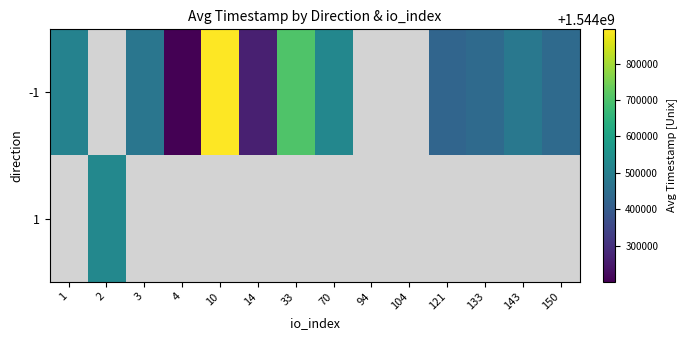

Which label corresponds to the smallest value in the chart?

4